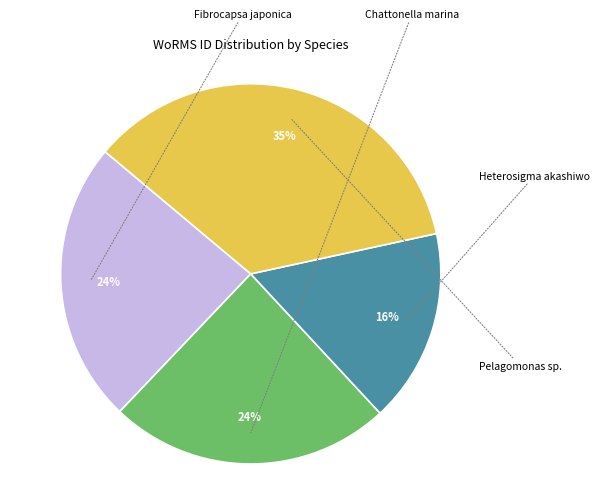

To the nearest percent, what is the difference between the largest and smallest slice percentages?

19%